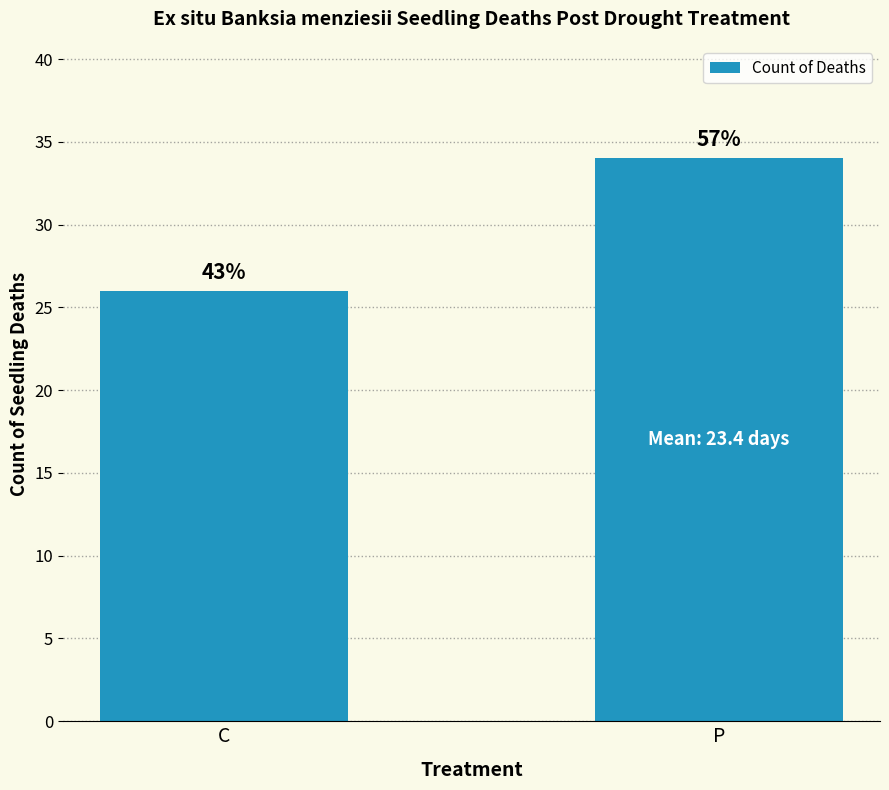

Is it true that the value at P is 7?

False